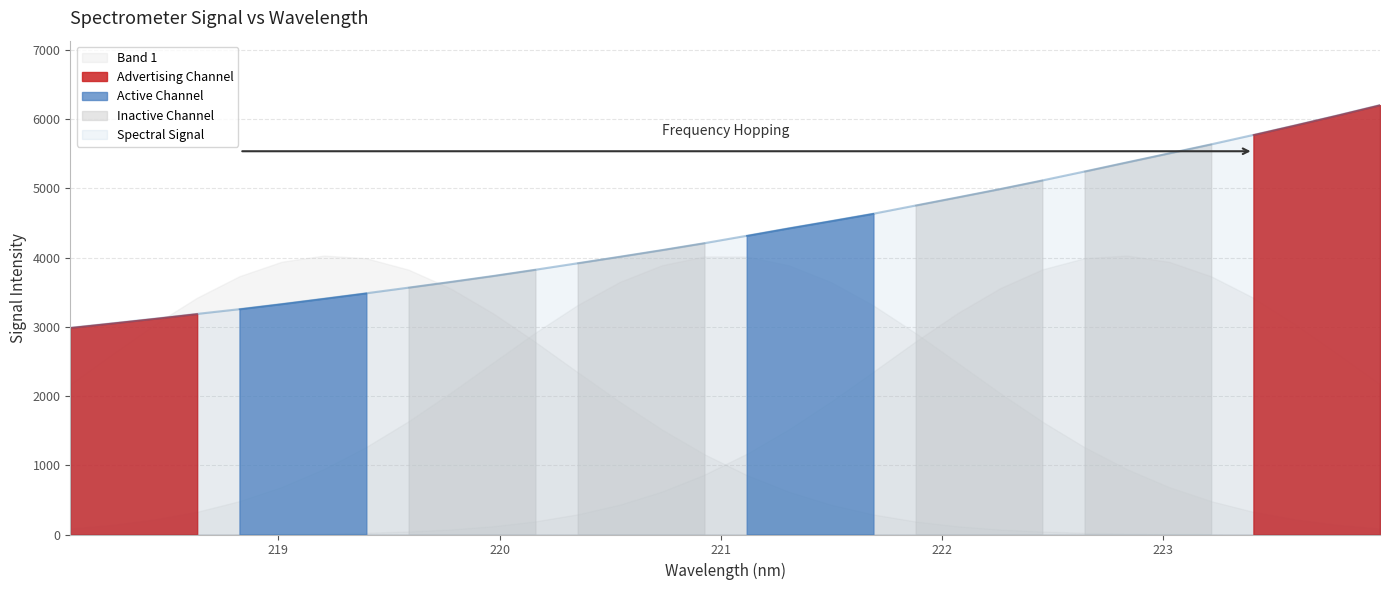

Where is the data nearest to the value 4595?

221.6902